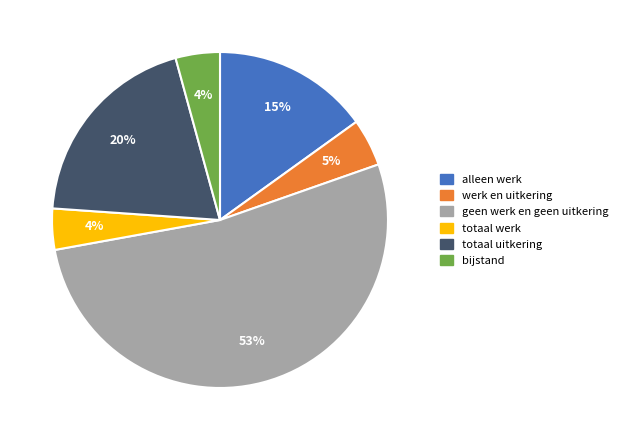

How many segments does this pie chart have?

6